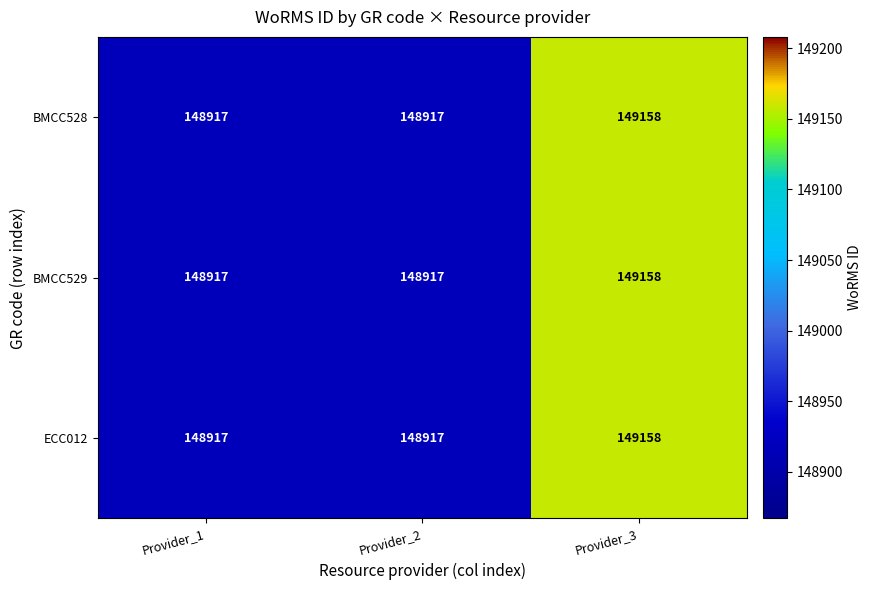

What is the average value of the BMCC529 series?

148997